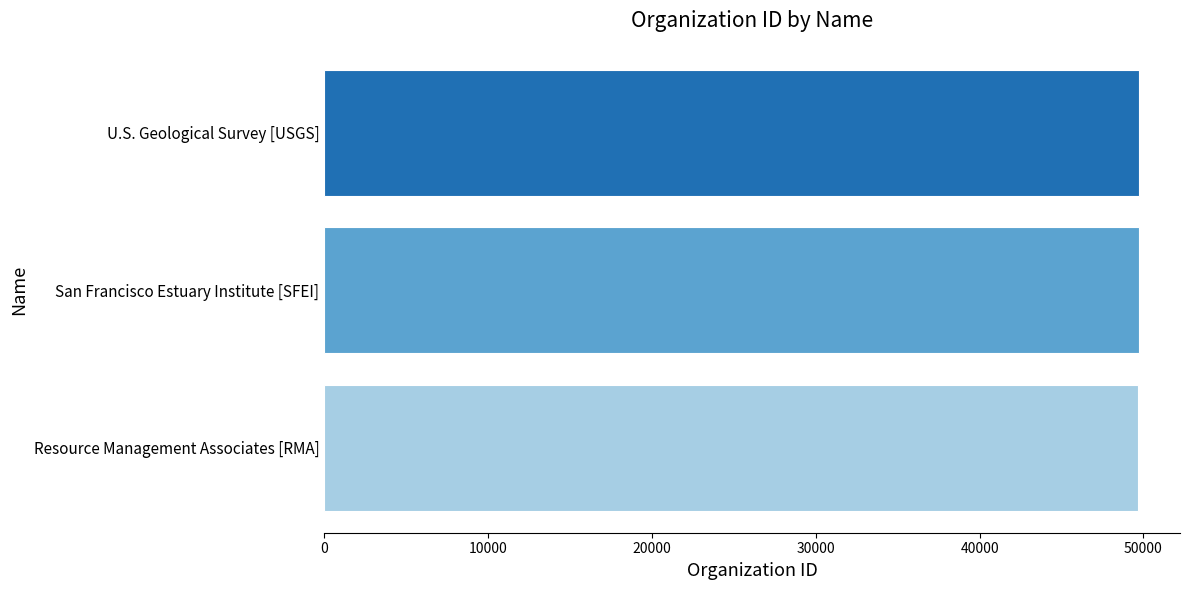

What is the ratio of the value at San Francisco Estuary Institute [SFEI] to the value at Resource Management Associates [RMA]?

1.0